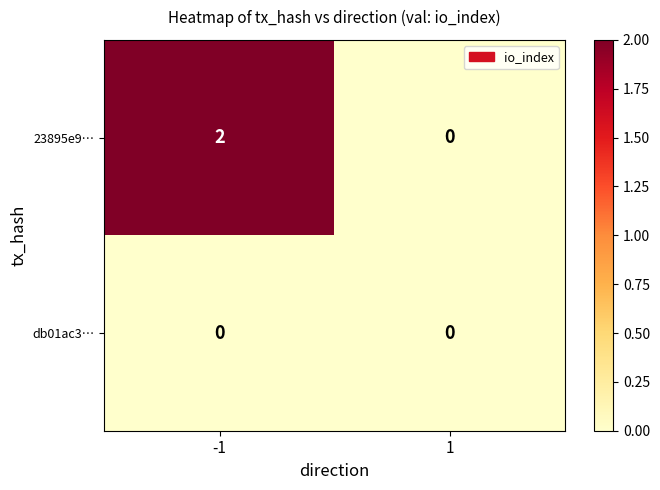

Rank the series by their average value, from highest to lowest.

23895e9…, db01ac3…